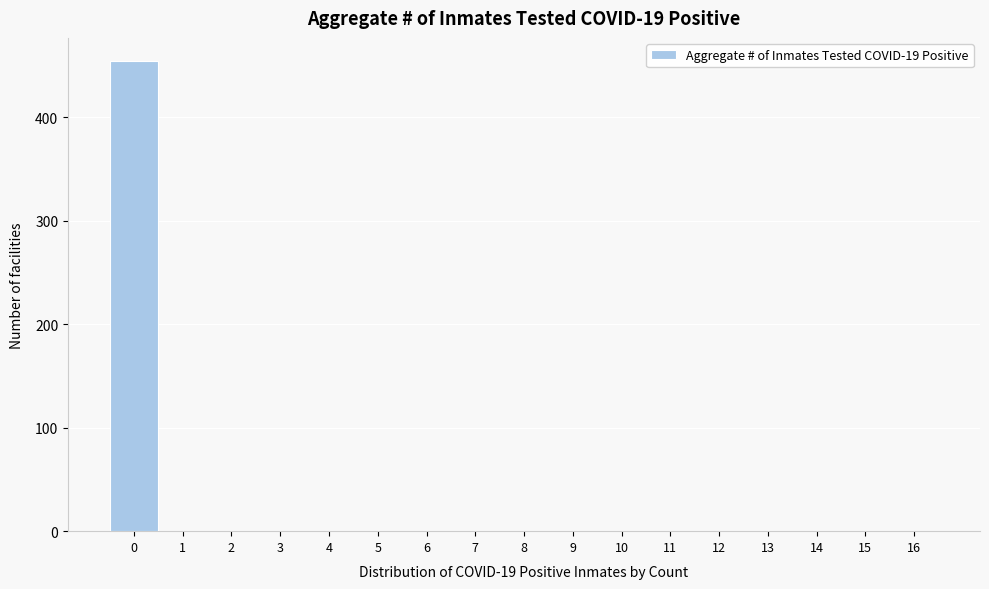

Reading left to right, list all the values displayed in this chart.

0=454	1=0	2=0	3=0	4=0	5=0	6=0	7=0	8=0	9=0	10=0	11=0	12=0	13=0	14=0	15=0	16=0